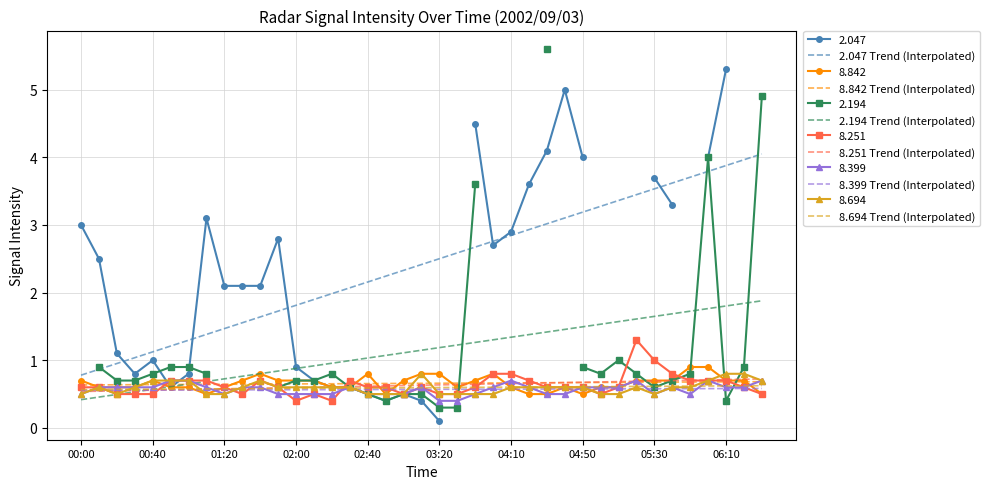

True or false: 2.047 Trend (Interpolated) and 8.251 intersect in this chart.

False